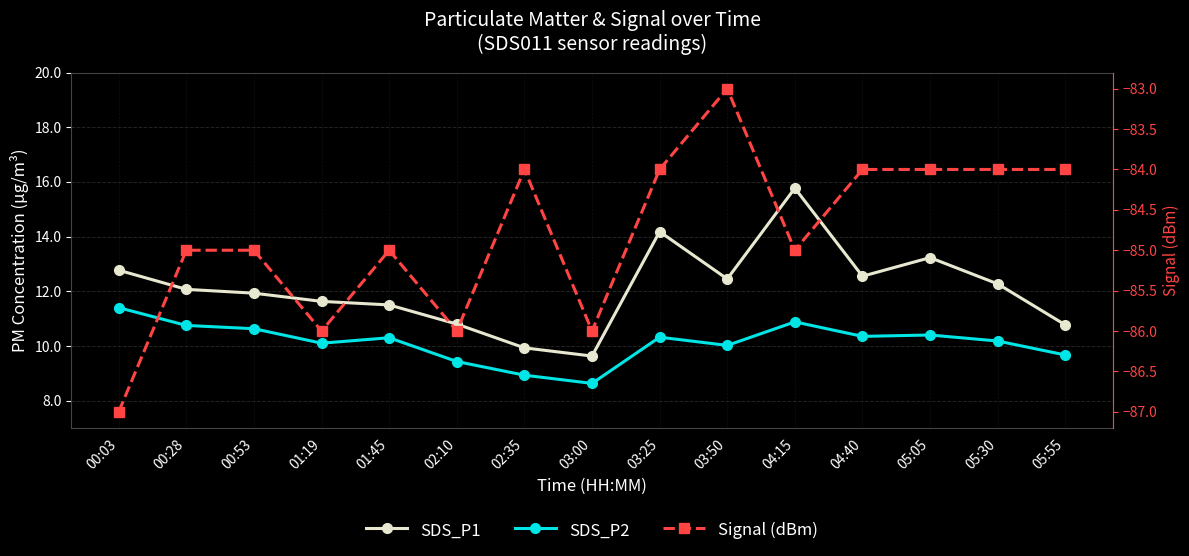

The value of SDS_P1 at 04:15 is 26.0. True or false?

False